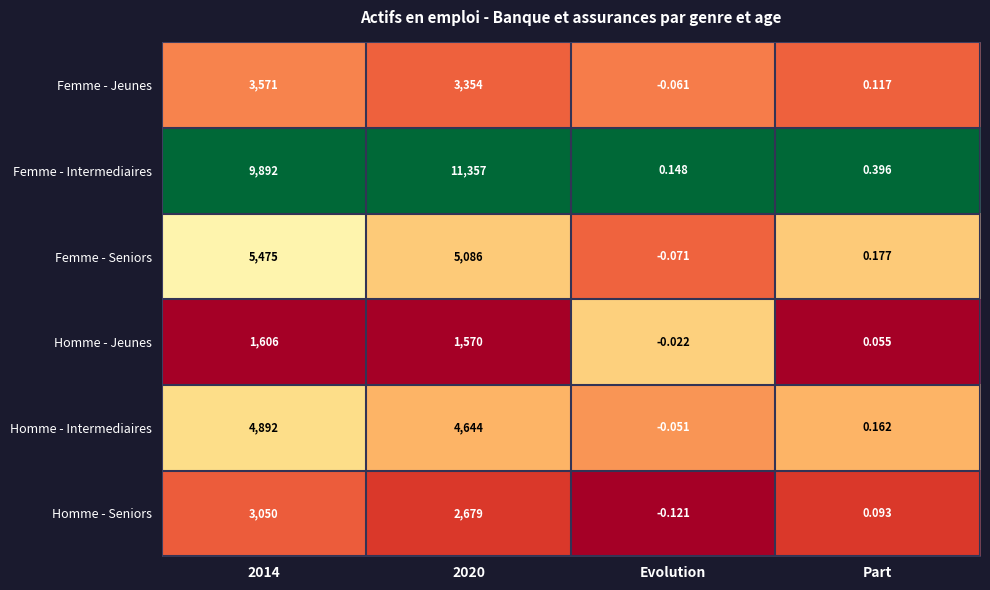

Is the value of Femme - Seniors at Part greater than the value of Homme - Jeunes at Evolution?

Yes